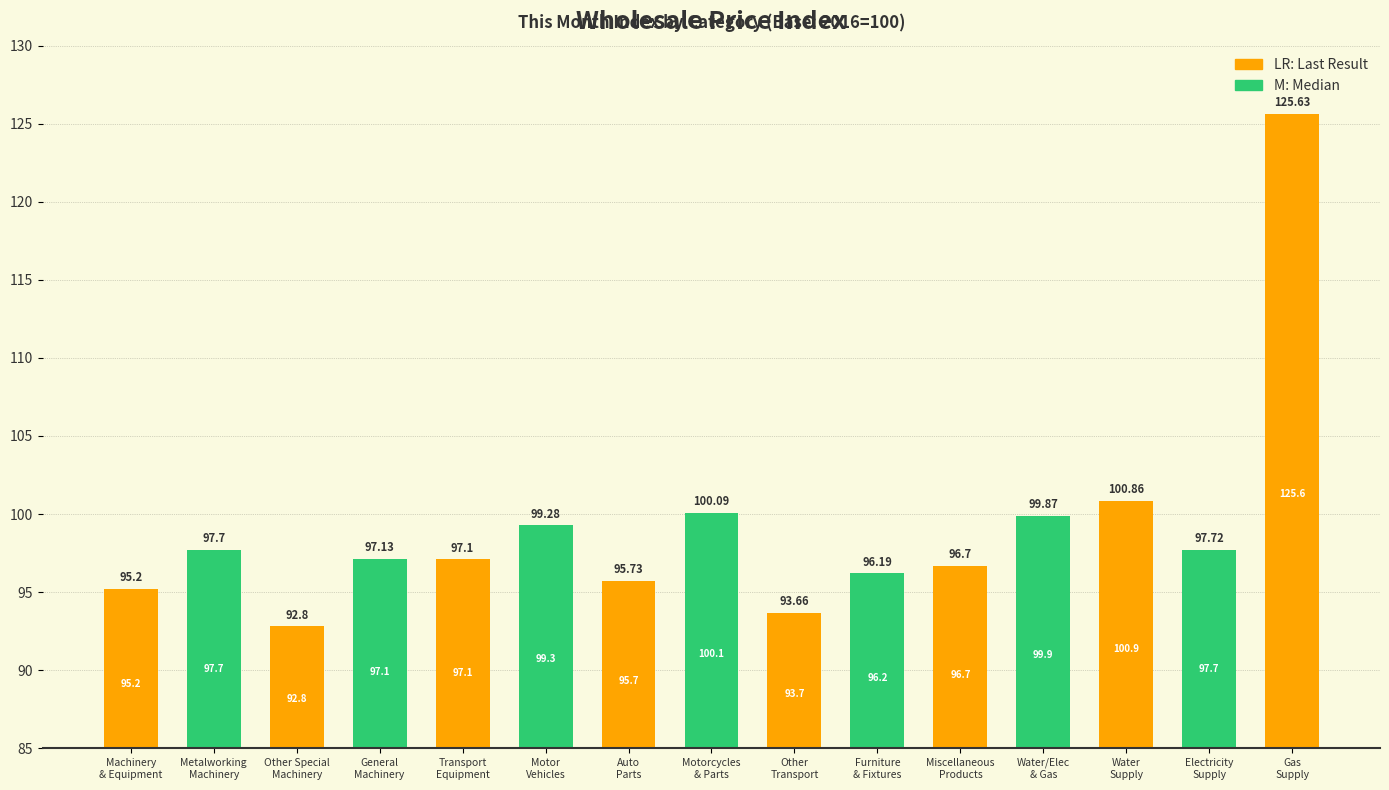

Reading right to left, extract all data points from this chart.

125.6	97.7	100.9	99.9	96.7	96.2	93.7	100.1	95.7	99.3	97.1	97.1	92.8	97.7	95.2